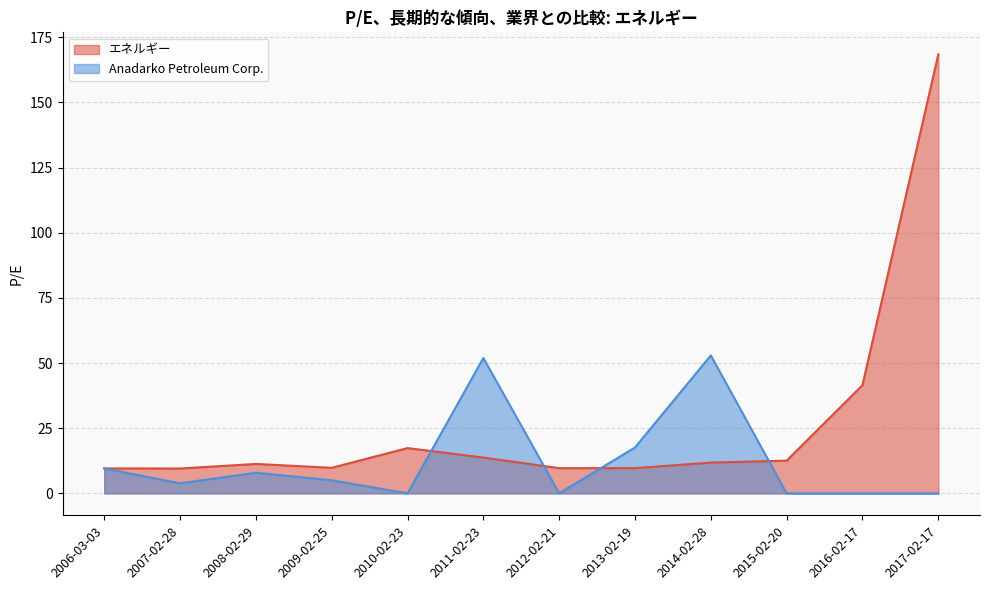

What is the difference between the maximum and minimum values in the Anadarko Petroleum Corp. series?

52.9